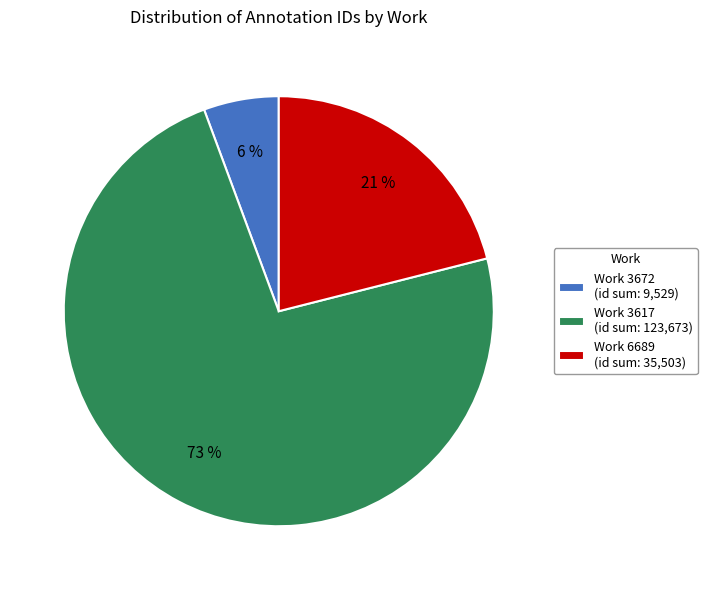

Count the number of slices in the pie.

3